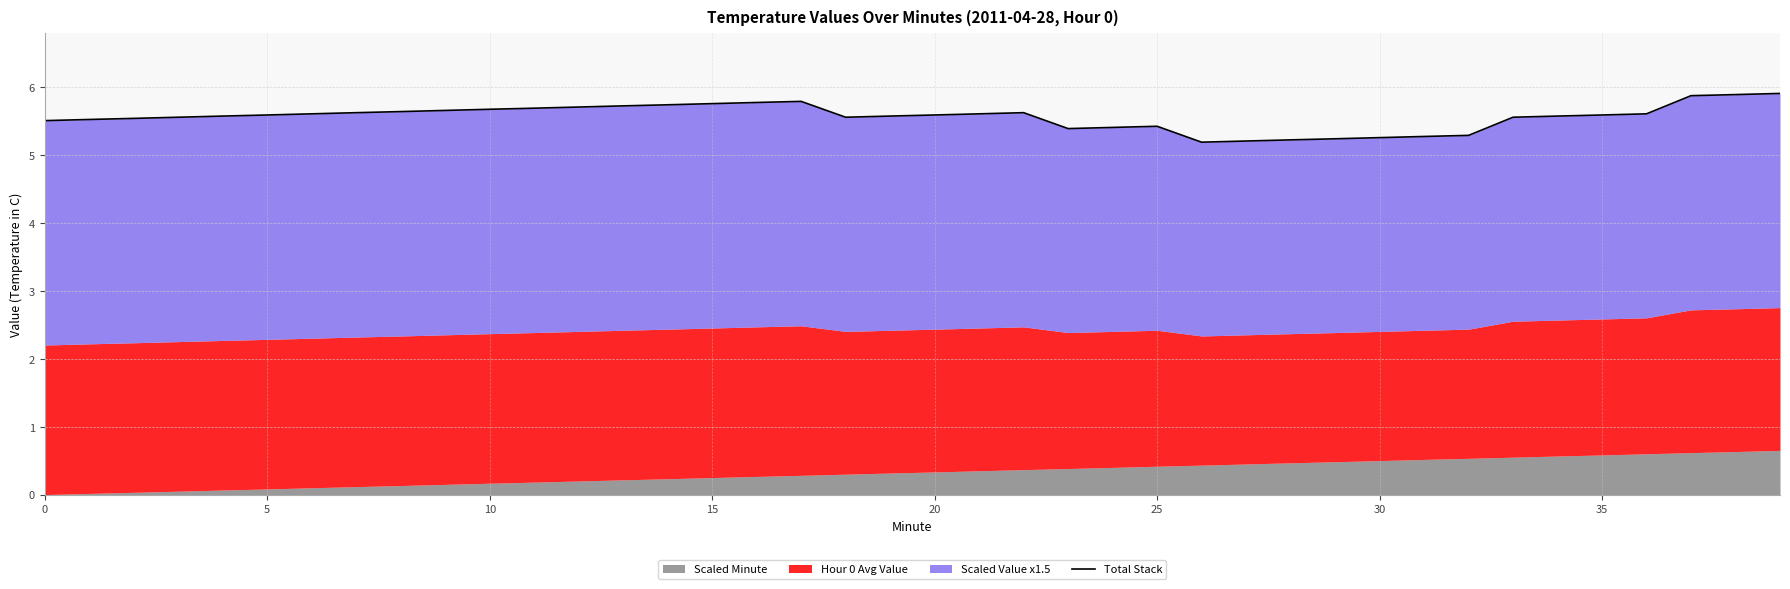

The value at 22 is 1.4. True or false?

False